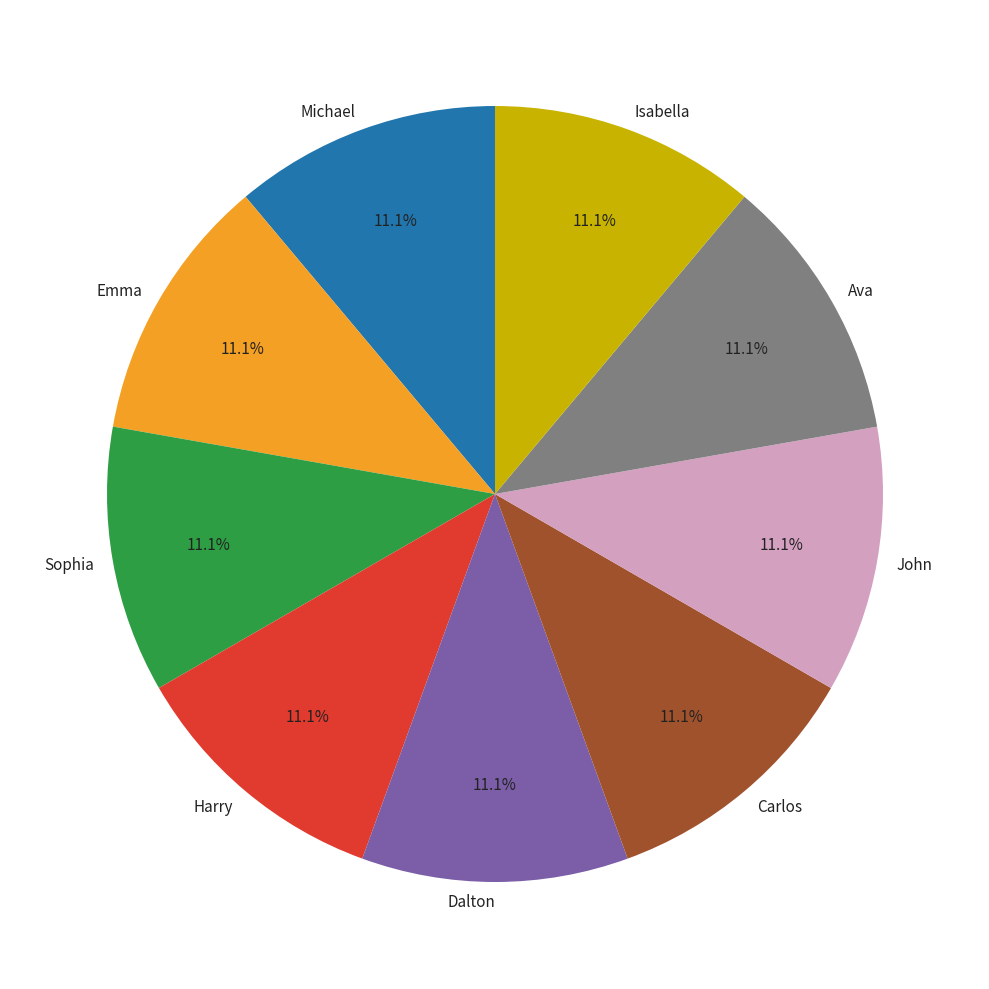

The Dalton slice represents 11% of the pie. True or false?

True